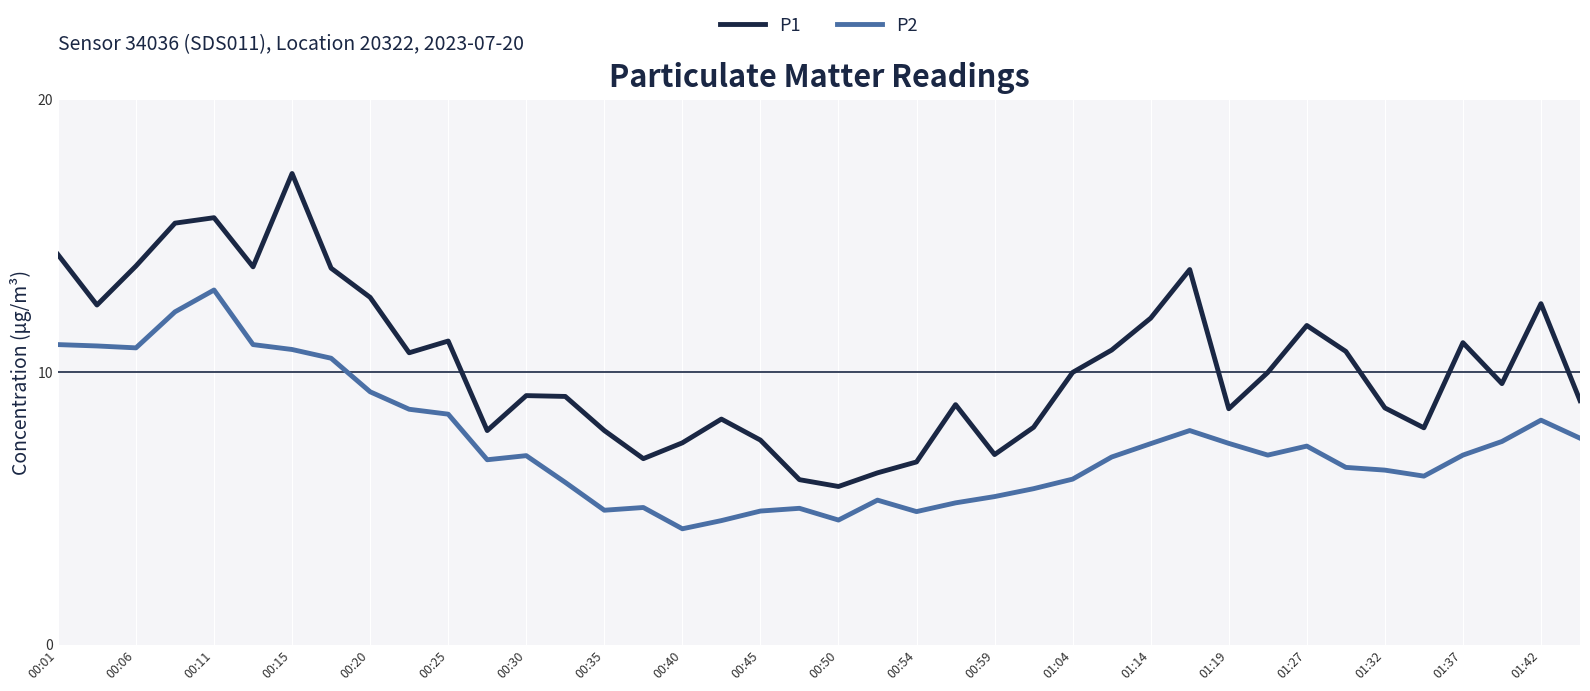

What is the difference between the maximum and minimum values in the P1 series?

11.5